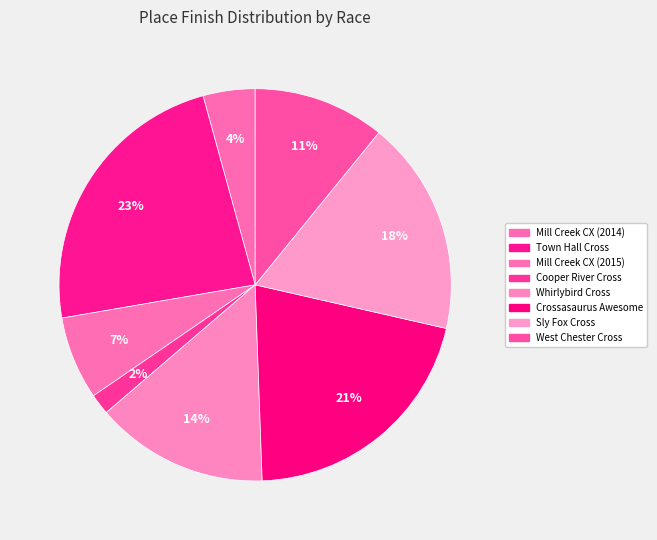

Rank the categories by value from lowest to highest.

Cooper River Cross, Mill Creek CX (2014), Mill Creek CX (2015), West Chester Cross, Whirlybird Cross, Sly Fox Cross, Crossasaurus Awesome, Town Hall Cross